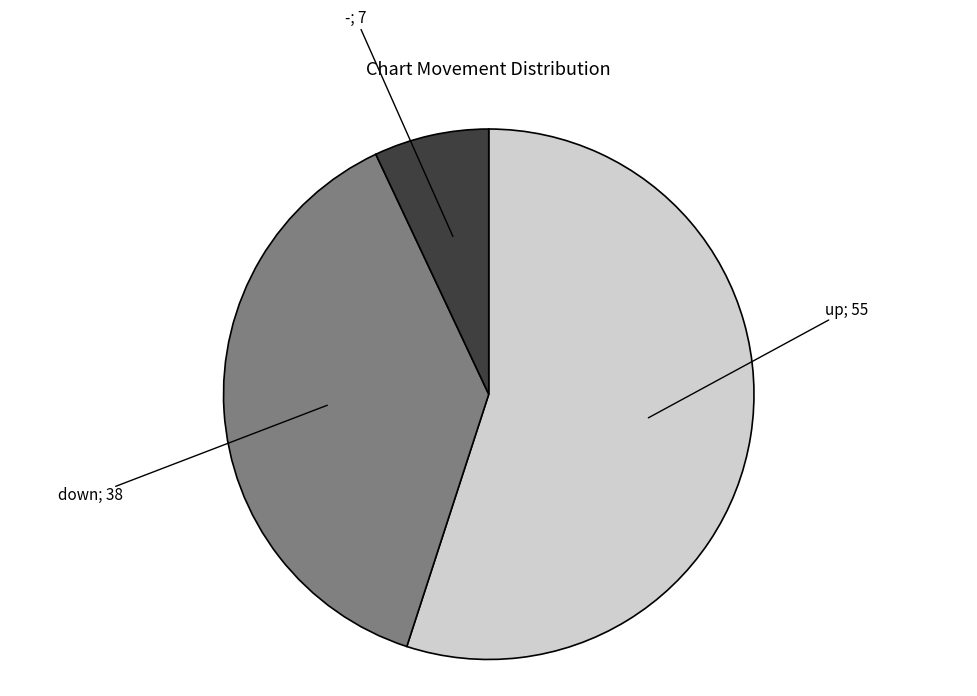

Is there any slice that represents more than half of the pie?

Yes